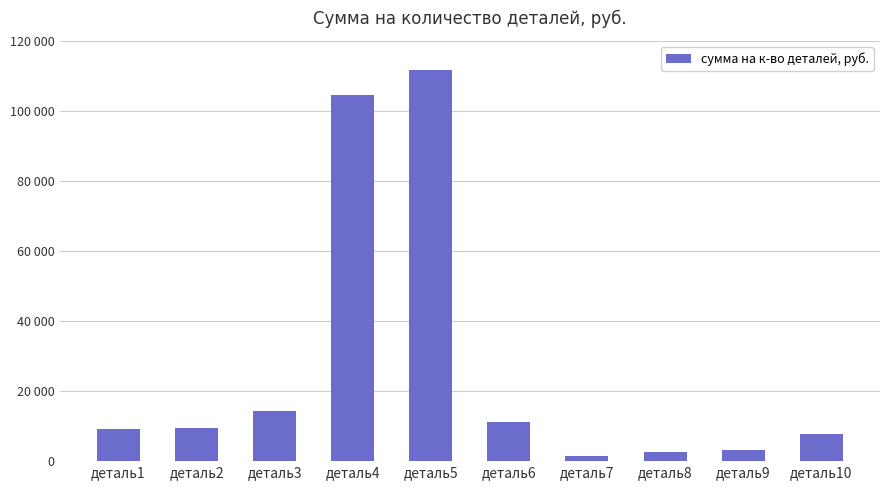

Reading left to right, what are all the values shown in this chart?

9204	9600	14350	104500	111816	11232	1610	2515	3150	7650